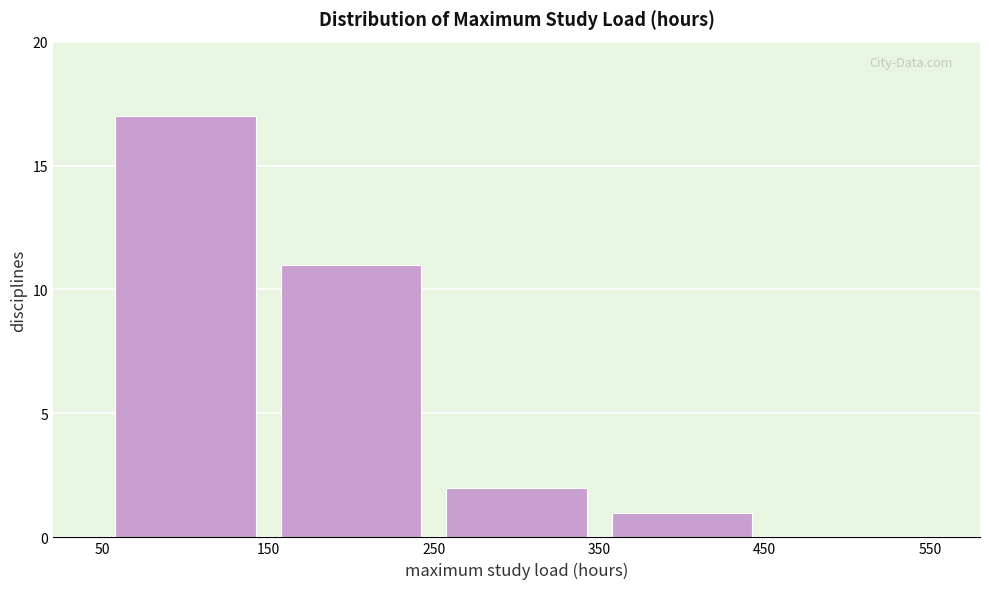

Reading left to right, list every bar in this chart as the range it spans on the x-axis followed by its height. The values are not printed on the chart, so give them approximately, as read against the axis.

50 to 150: 17
150 to 250: 11
250 to 350: 2
350 to 450: 1
450 to 550: 0